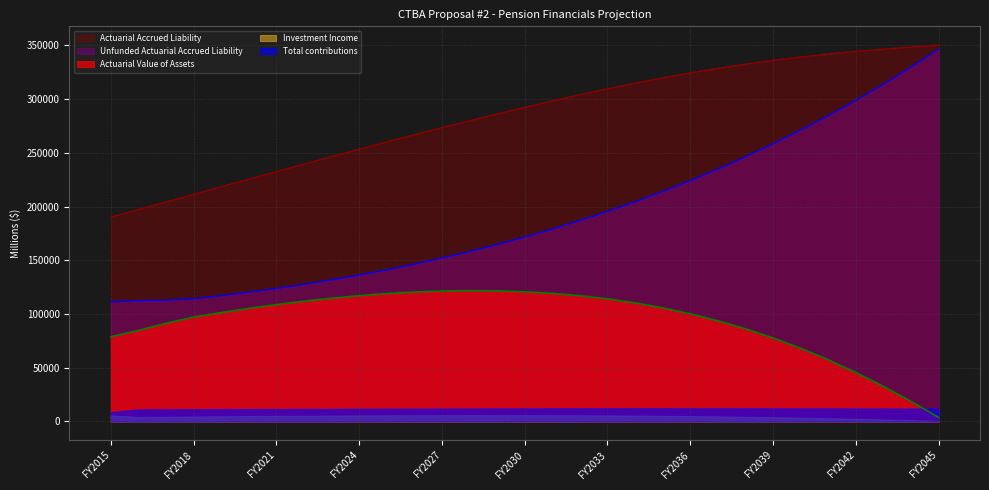

Where is Actuarial Accrued Liability nearest to the value 270268?

FY2027